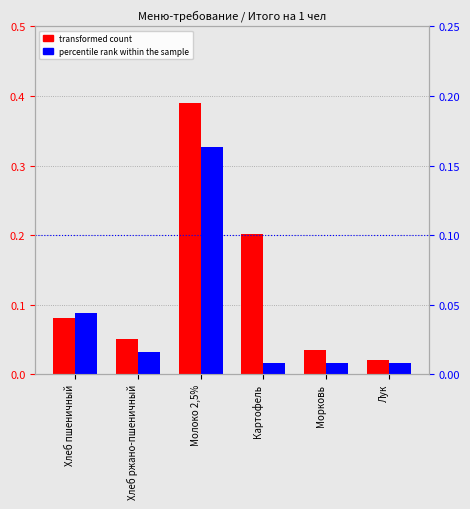

Does the chart contain any negative values?

No